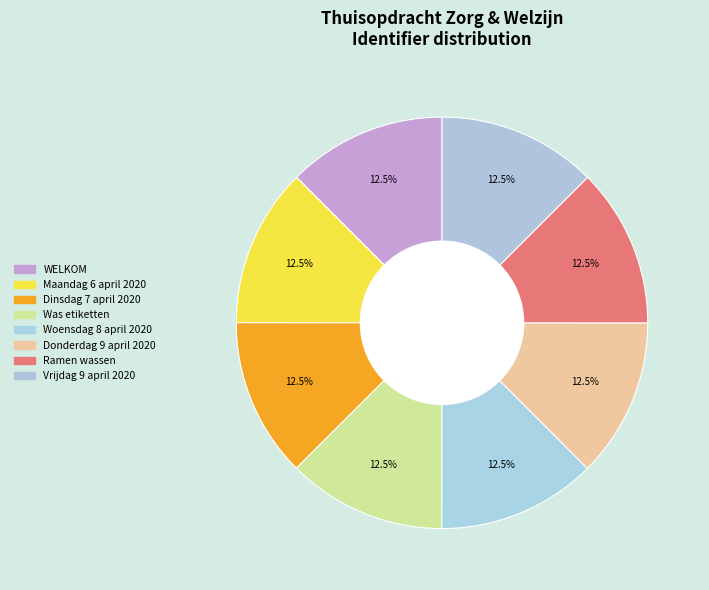

Does Donderdag 9 april 2020 represent more than half of the total?

No